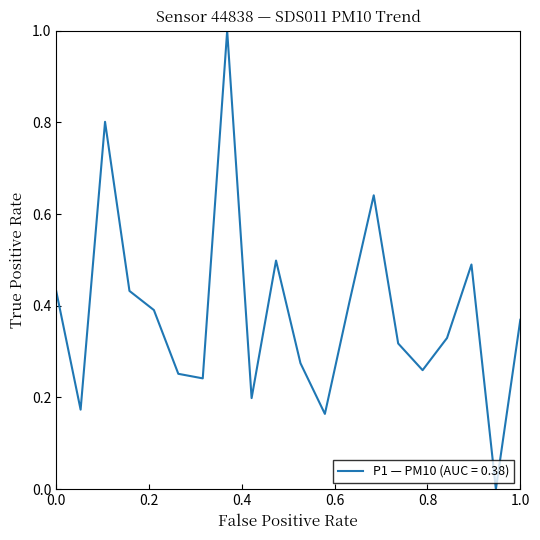

What is the greatest value displayed?

1.0